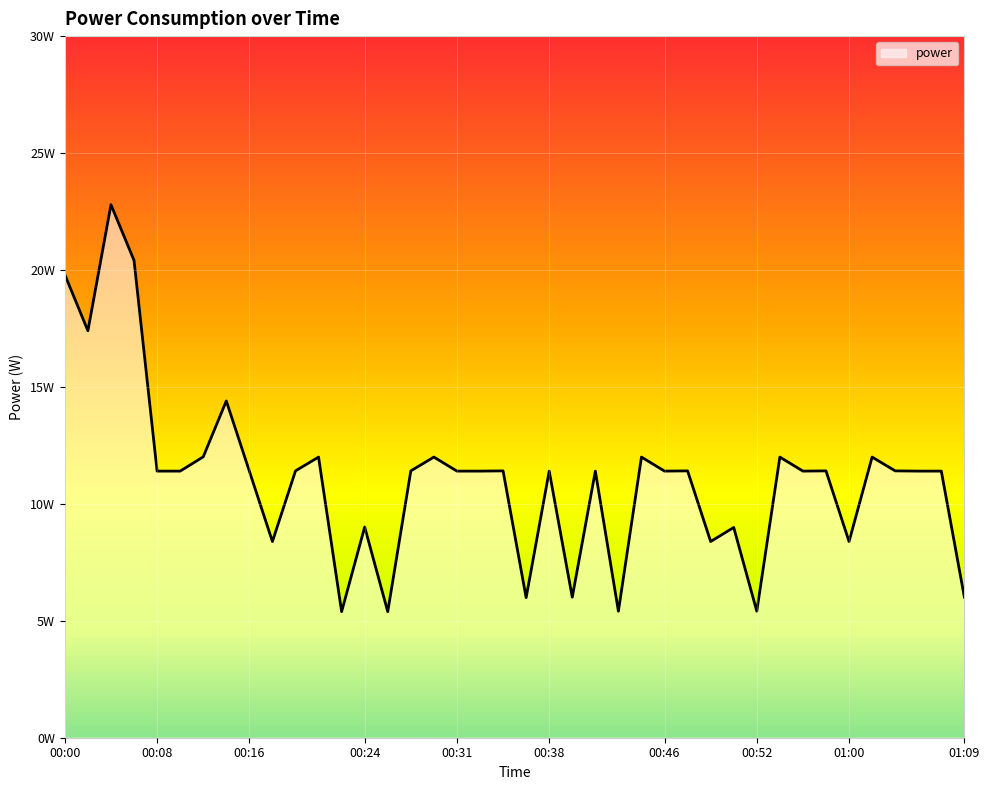

Is this an area chart (filled region under the line)?

Yes